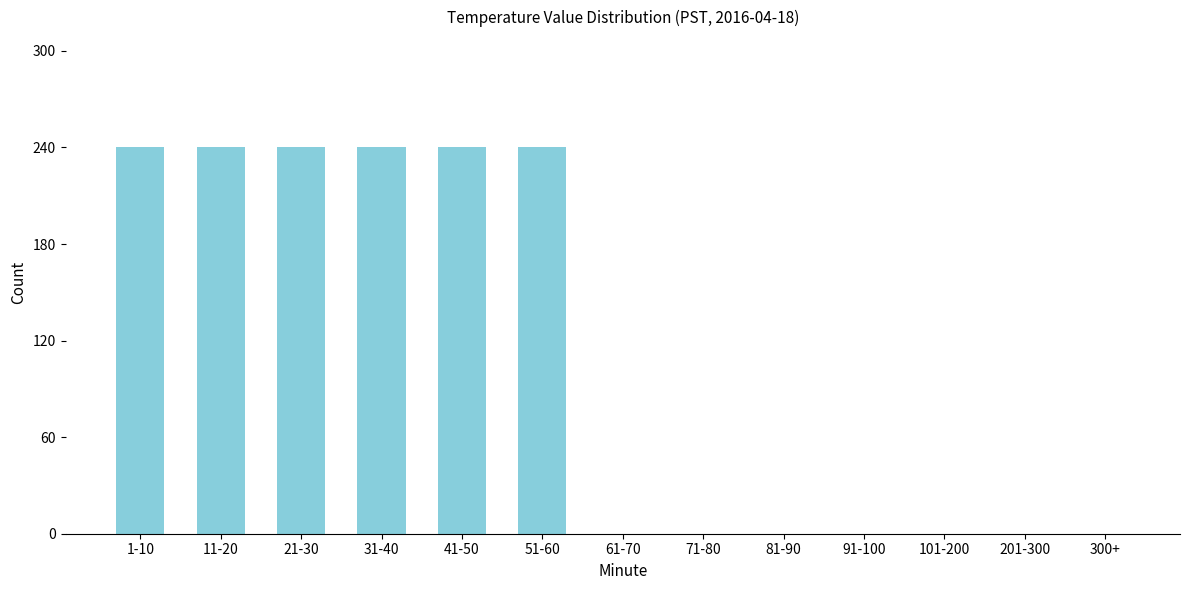

Reading right to left, extract all data points from this chart.

300+=0	201-300=0	101-200=0	91-100=0	81-90=0	71-80=0	61-70=0	51-60=240	41-50=240	31-40=240	21-30=240	11-20=240	1-10=240